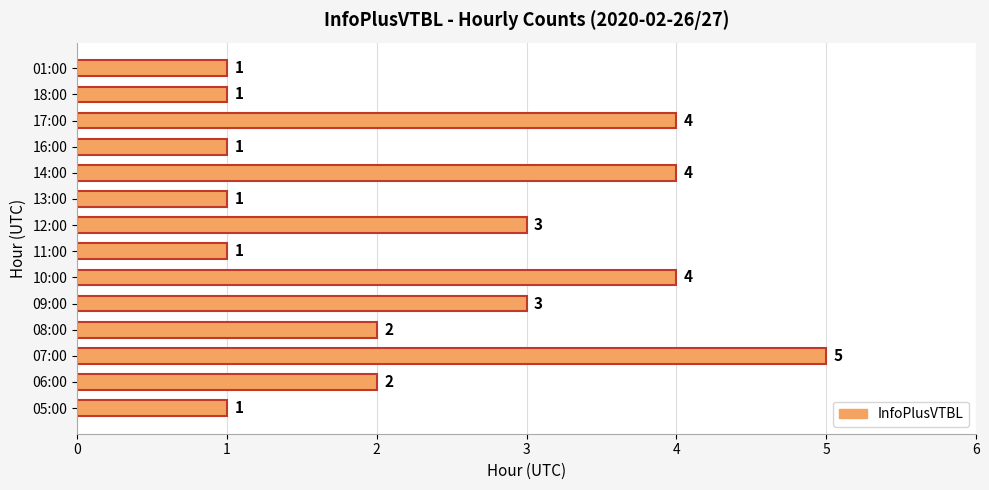

True or false: the data shows 2 at 16:00.

False